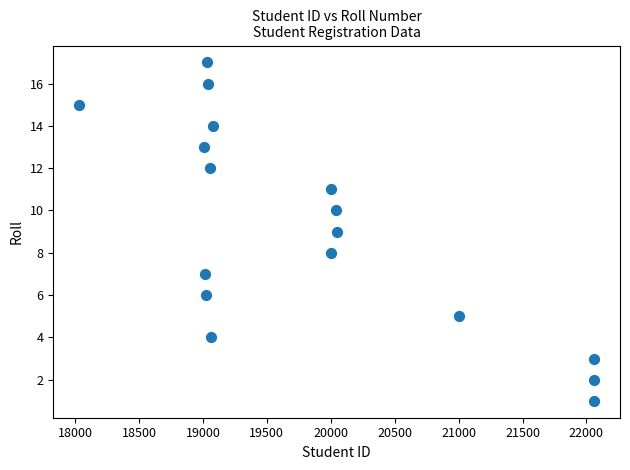

What is the range of Y values (max minus min)?

16